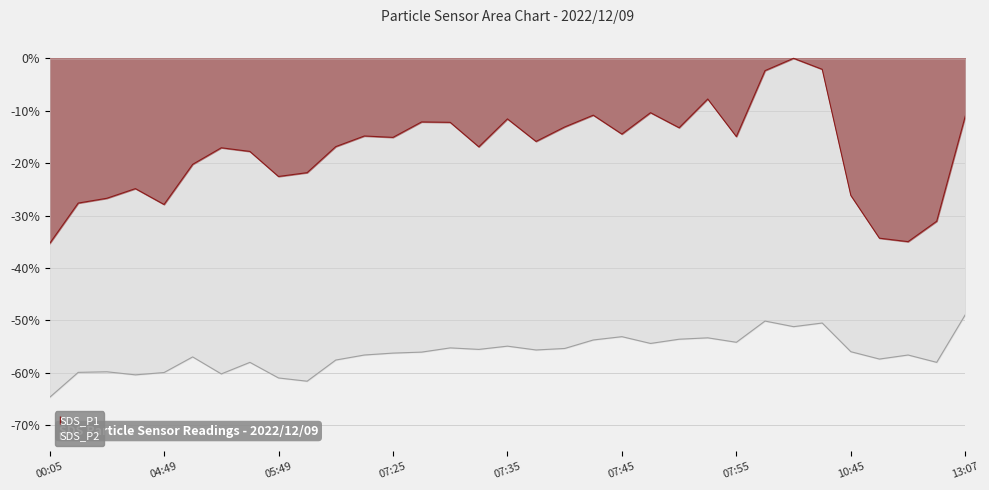

How many lines are shown in the chart?

2